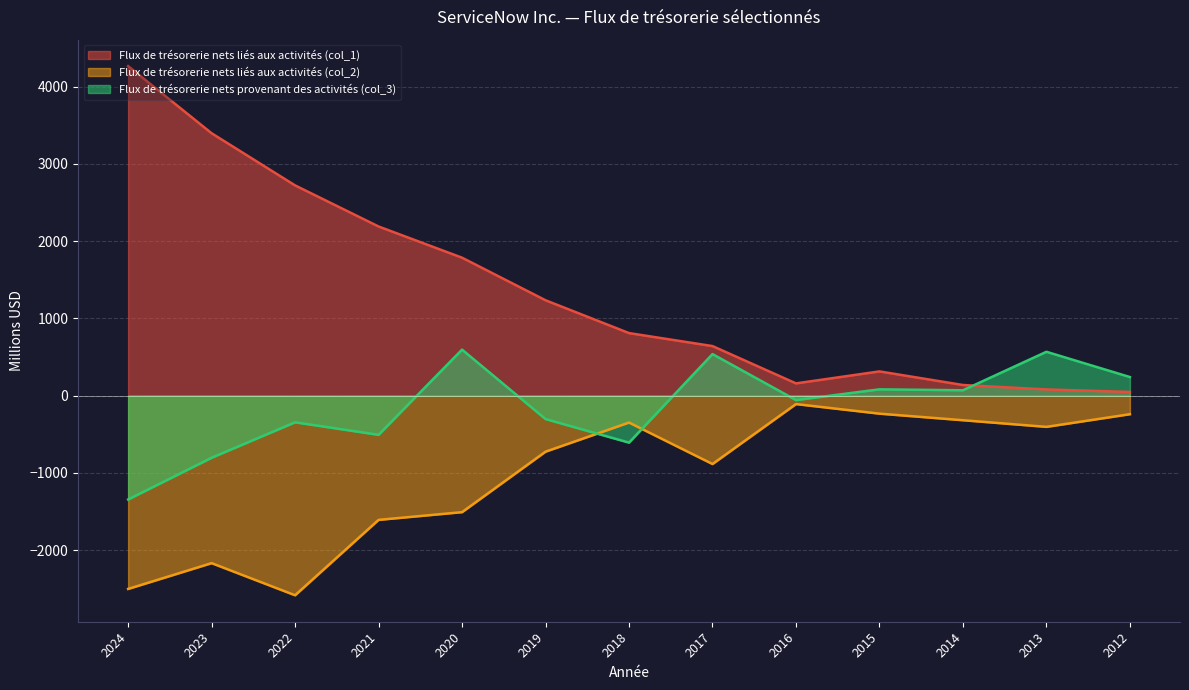

Reading left to right, extract all data points from this chart.

Flux de trésorerie nets liés aux activités (col_1): 2024=4267	2023=3398	2022=2723	2021=2191	2020=1787	2019=1236	2018=811	2017=643	2016=160	2015=315	2014=139	2013=82	2012=49
Flux de trésorerie nets liés aux activités (col_2): 2024=-2501	2023=-2167	2022=-2583	2021=-1607	2020=-1507	2019=-724	2018=-347	2017=-884	2016=-108	2015=-232	2014=-317	2013=-403	2012=-239
Flux de trésorerie nets provenant des activités (col_3): 2024=-1343	2023=-803	2022=-344	2021=-506	2020=597	2019=-302	2018=-607	2017=539	2016=-56	2015=83	2014=71	2013=569	2012=242